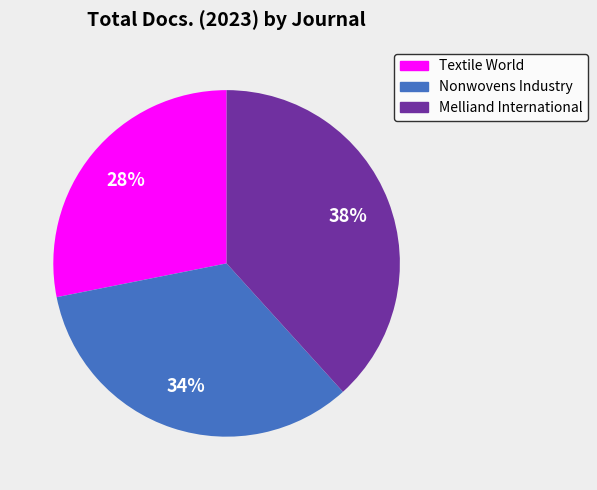

How many segments does this pie chart have?

3